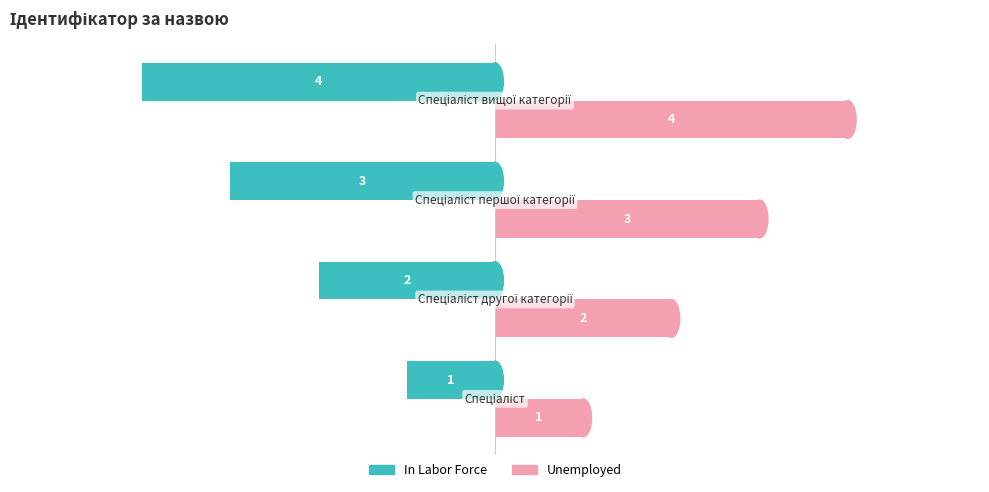

List the series in order of their peak value, lowest first.

In Labor Force, Unemployed